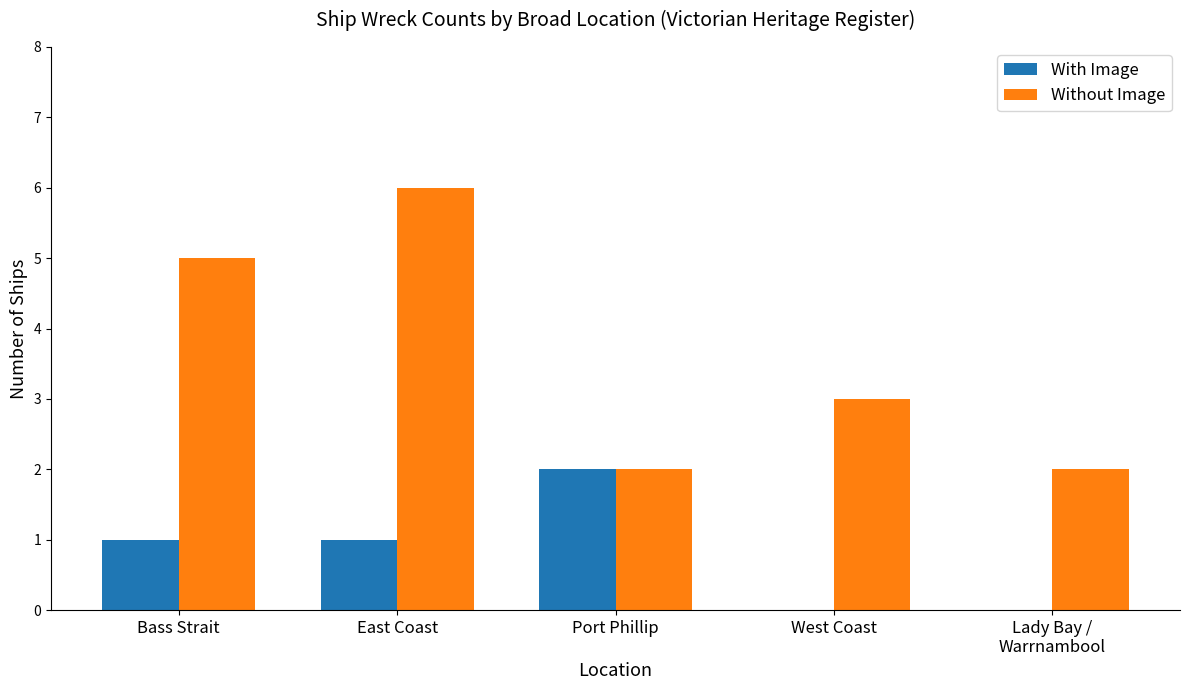

Which series has the widest spread of values?

Without Image